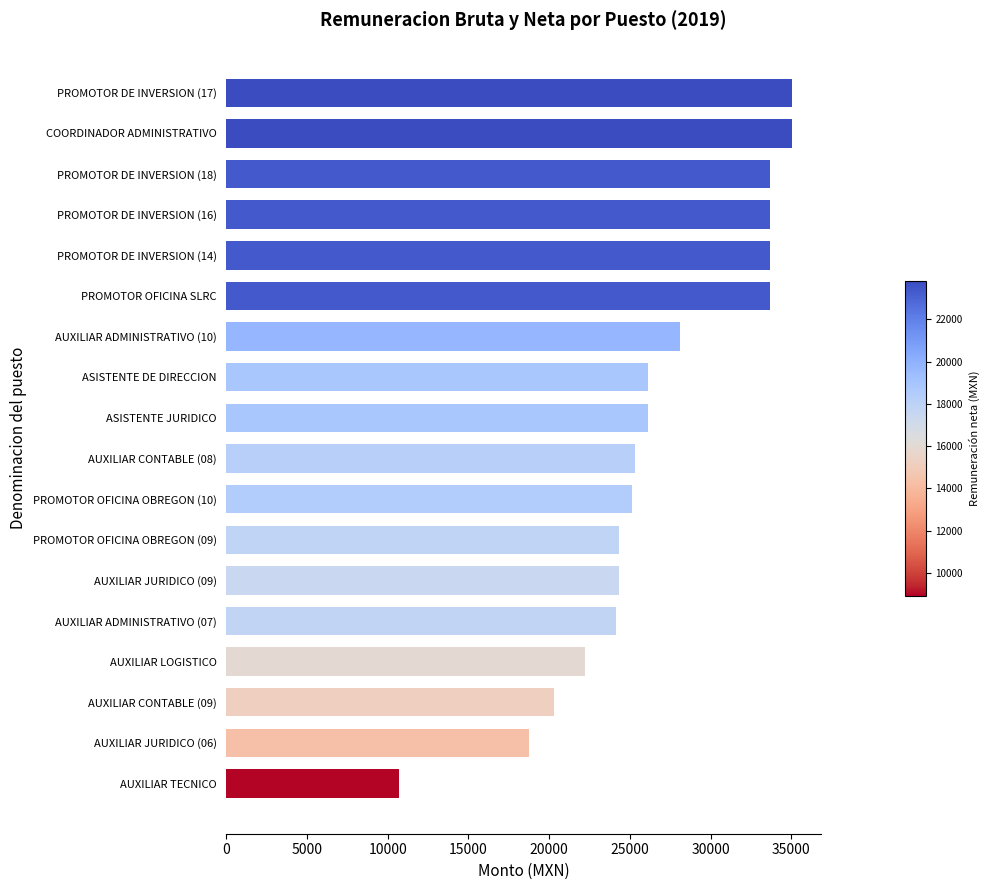

The value at PROMOTOR DE INVERSION (18) is 7426.9. True or false?

False